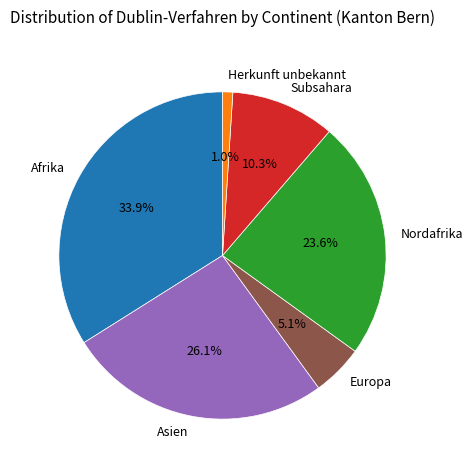

To the nearest percent, what is the difference between the Herkunft unbekannt and Europa slice percentages?

4%